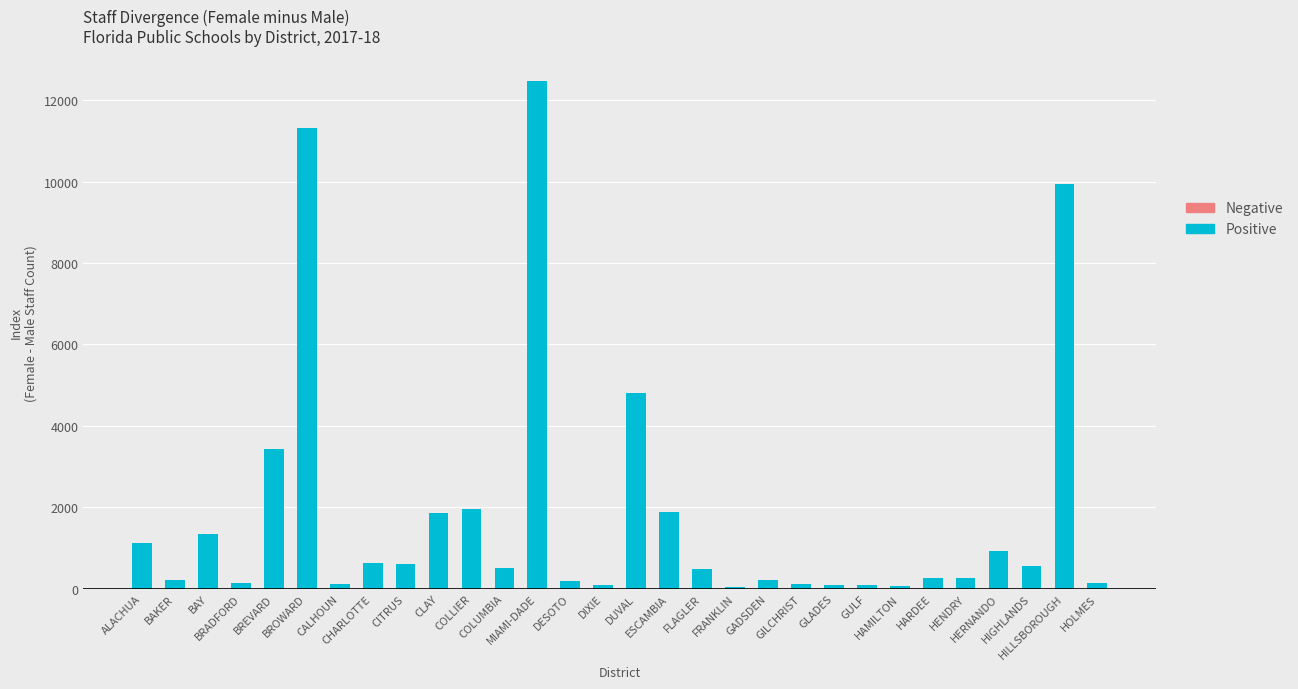

What is the sum of all values?

55885